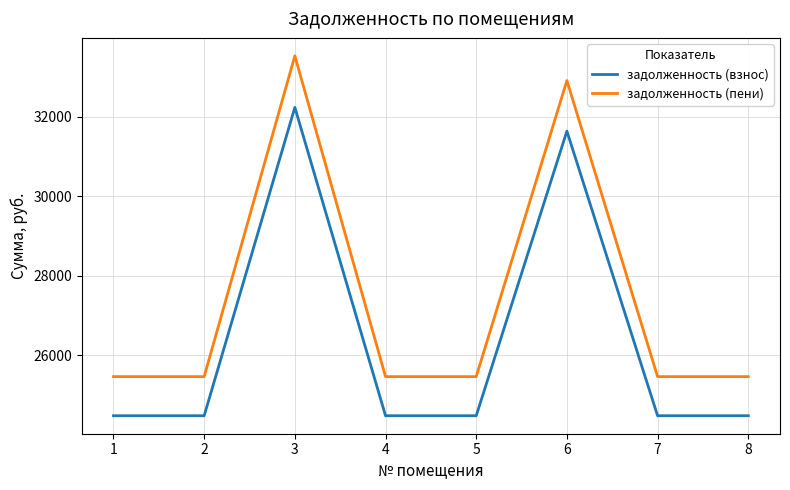

True or false: задолженность (взнос) has a value of 31634.6 at 6.

True